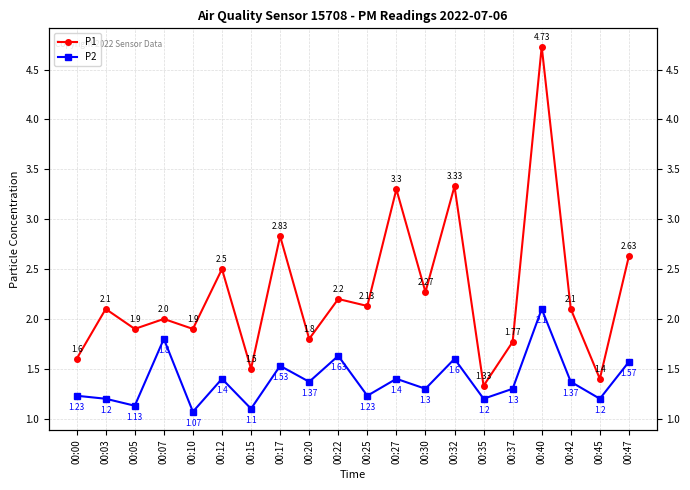

True or false: P1 and P2 intersect in this chart.

False